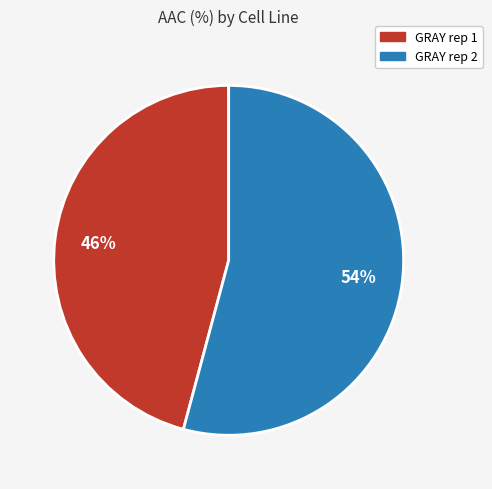

Count the number of slices in the pie.

2